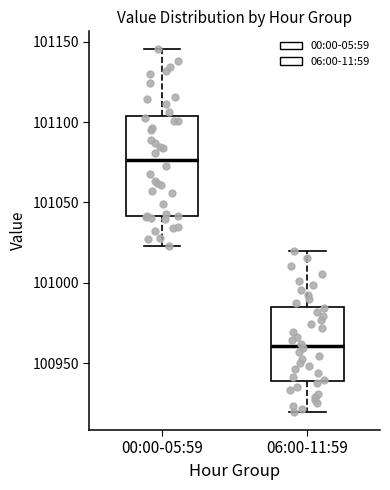

Which box has the lowest median line?

06:00-11:59